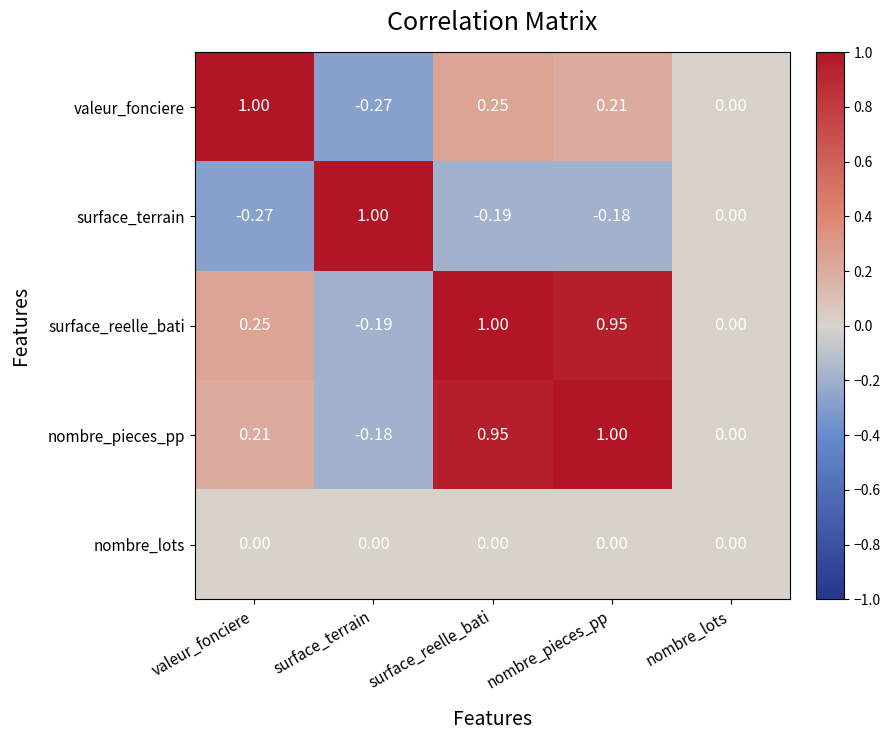

At surface_reelle_bati, list the series in order from smallest to largest.

surface_terrain, nombre_lots, valeur_fonciere, nombre_pieces_pp, surface_reelle_bati